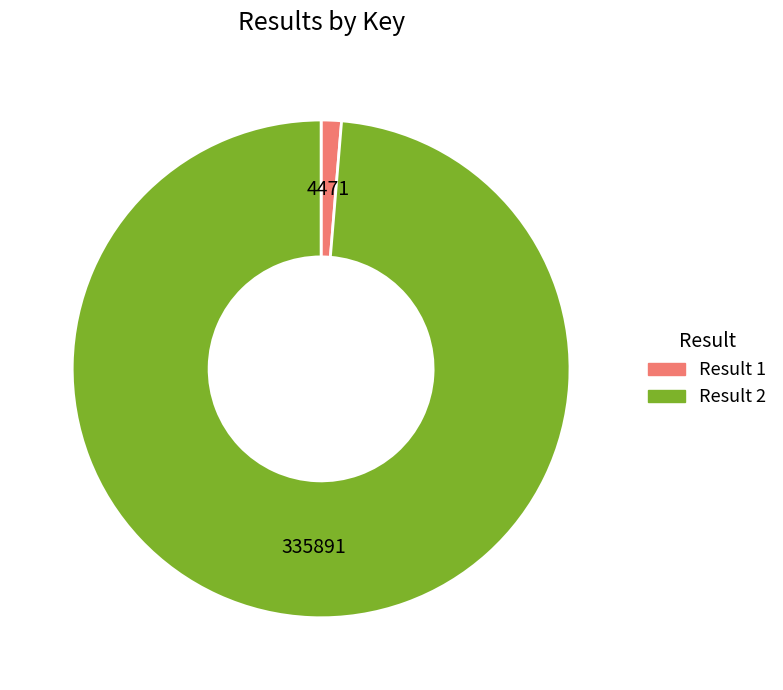

Does Result 1 account for over 50% of the chart?

No